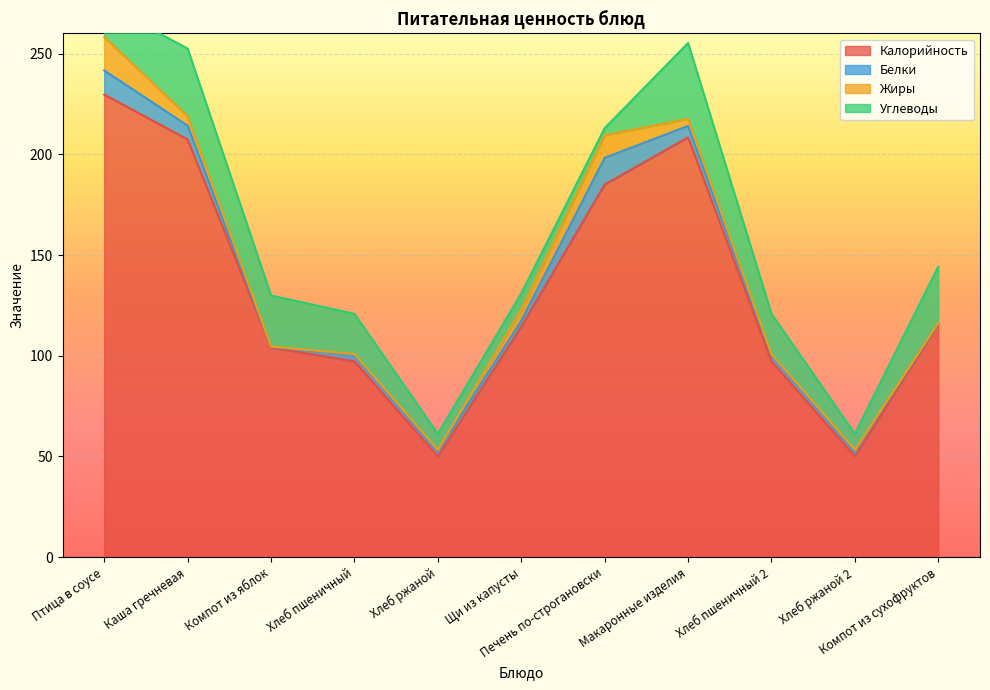

True or false: Белки has more than 0 interior local peaks.

True